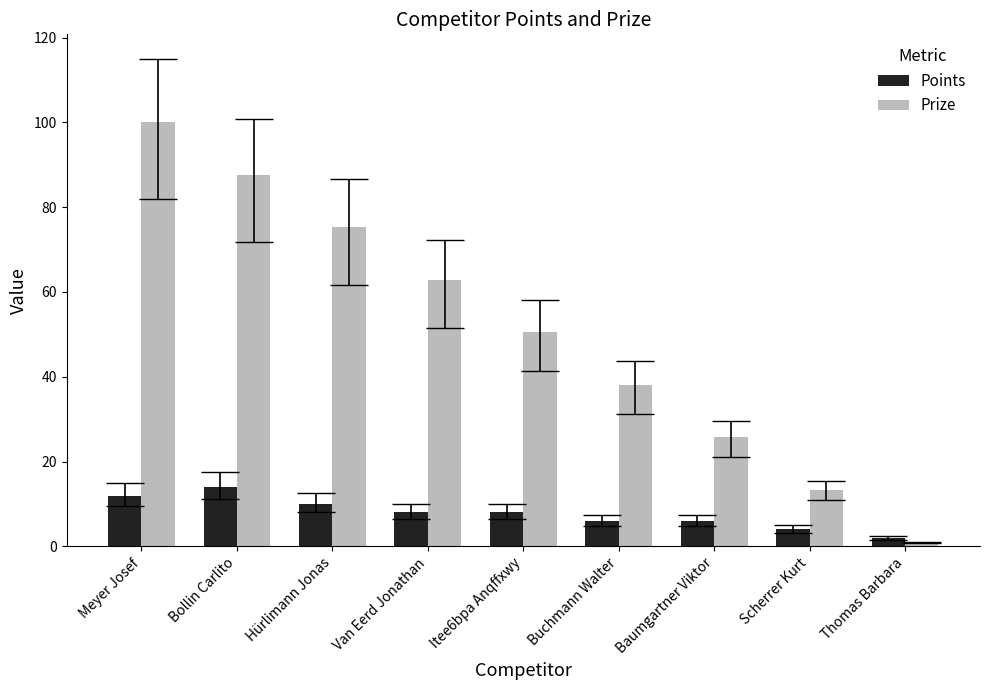

What is the highest value of the Points series?

14.0